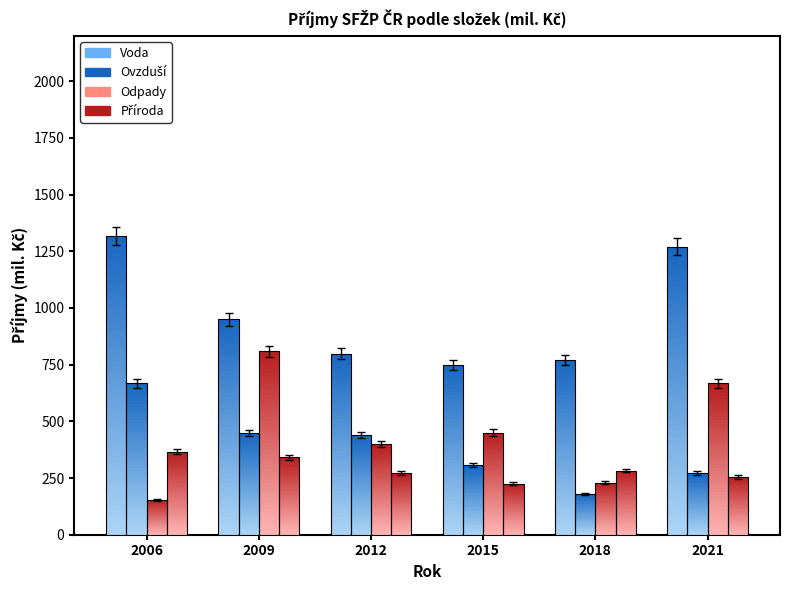

What is the difference between the second highest and second lowest values in the Priroda series?

85.7